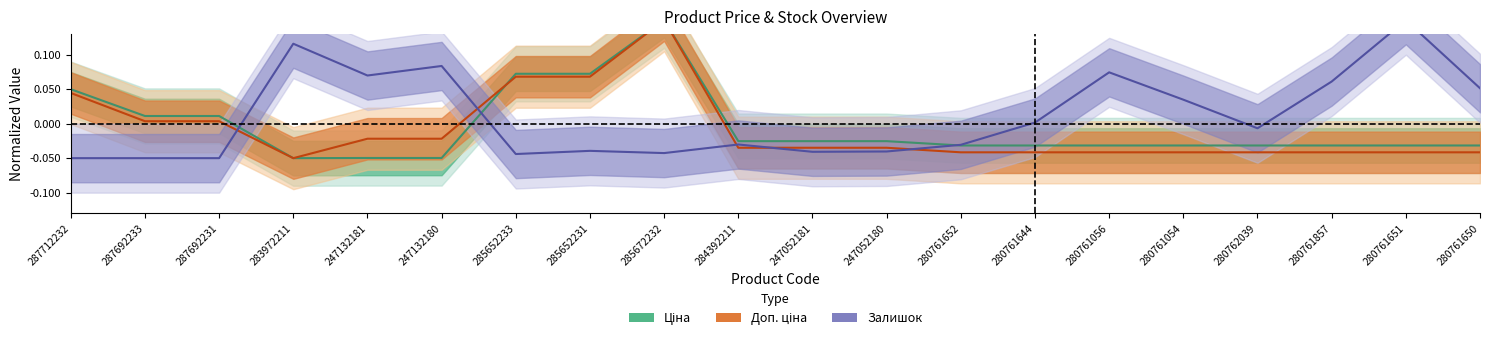

Which series has the largest total across all categories?

Залишок